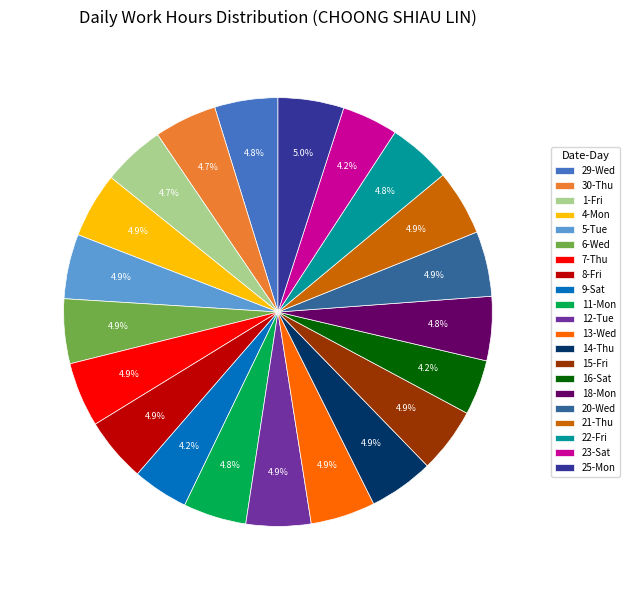

Do 16-Sat and 6-Wed together represent more than half of the pie?

No